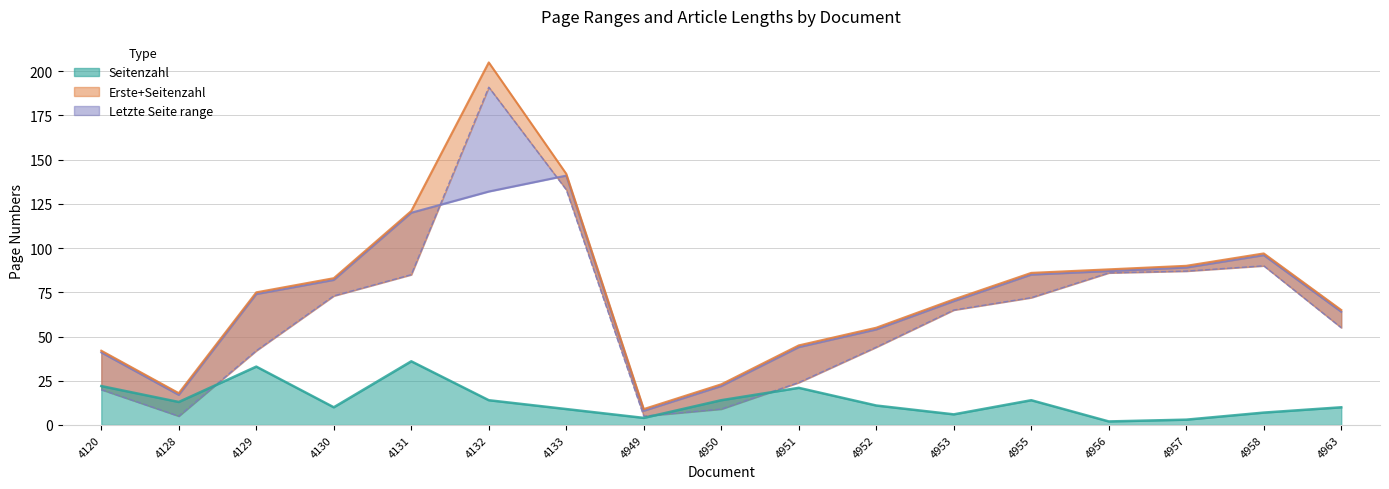

True or false: Seitenzahl and Quelle:Letzte Seite intersect in this chart.

False